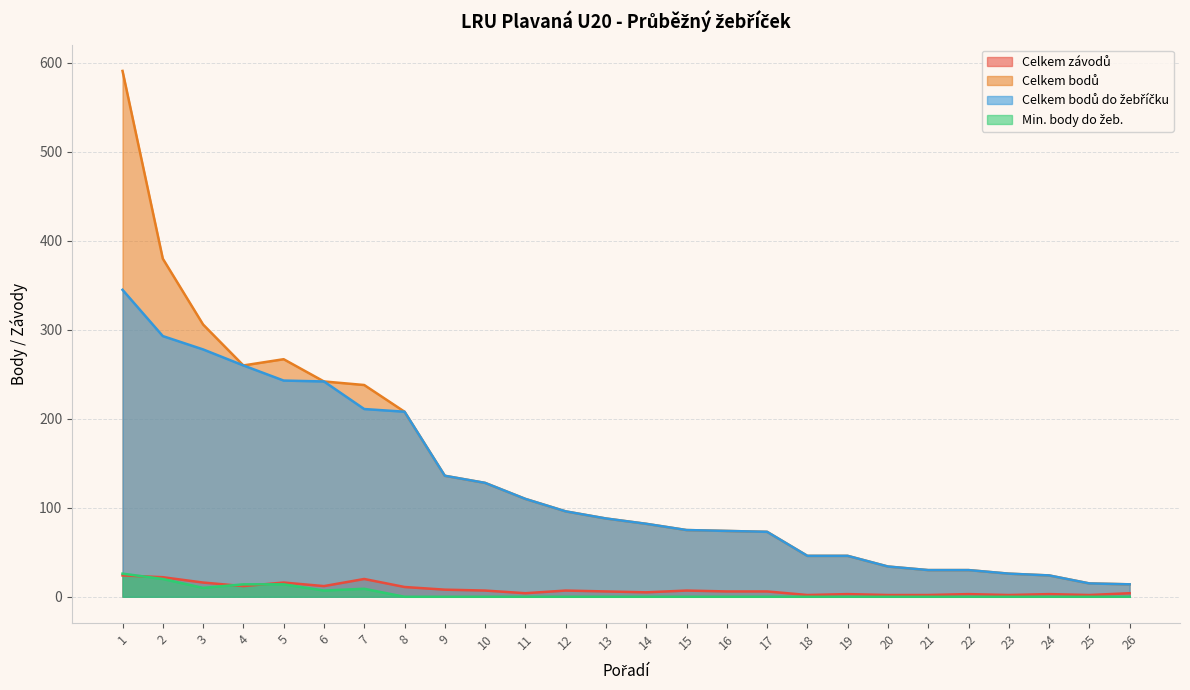

True or false: Min. body do žeb. and Celkem bodů do žebříčku intersect in this chart.

False